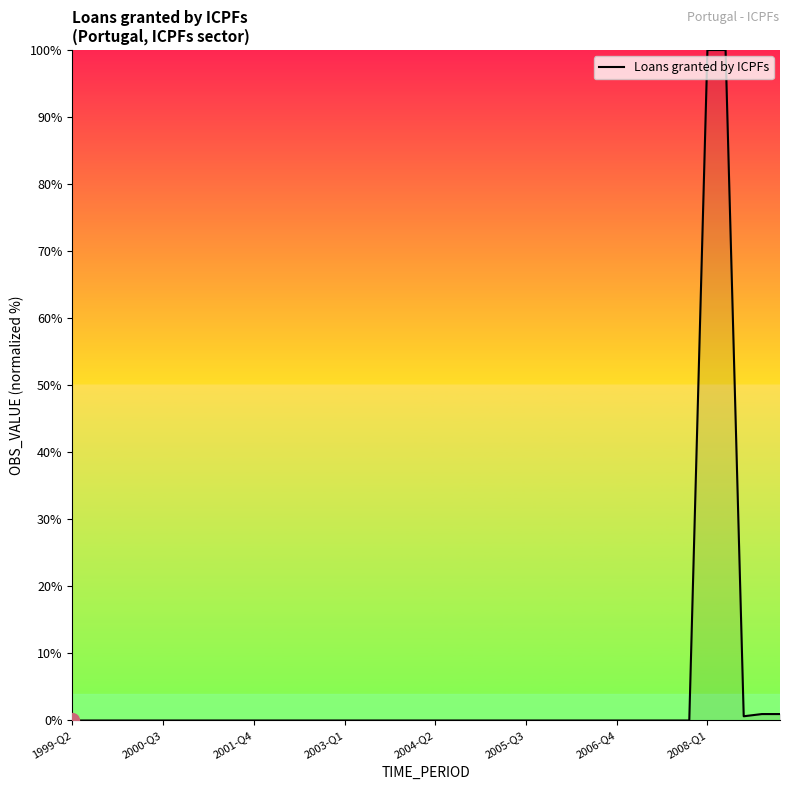

What is the maximum value shown in the chart?

100.0